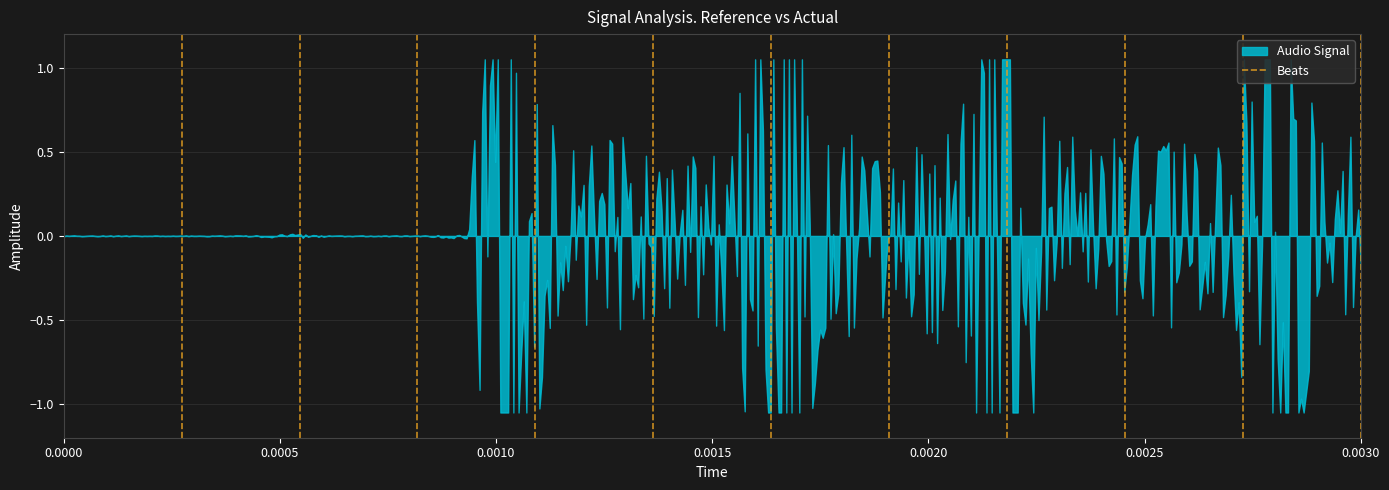

Rank the categories by value from highest to lowest.

0.0000, 0.0000